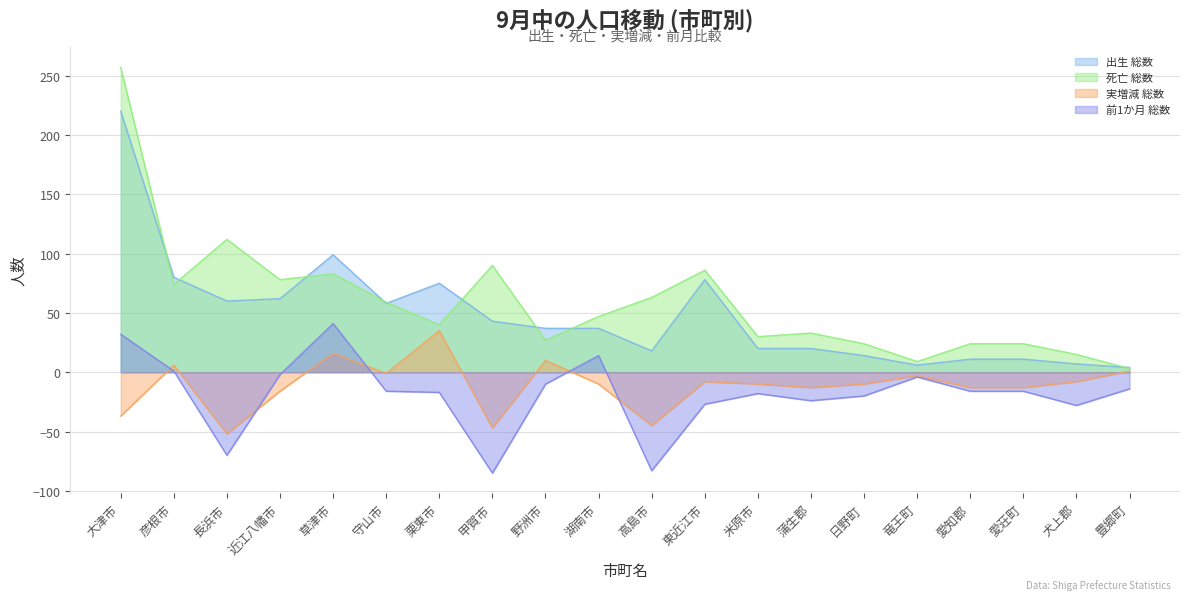

What is the sum of all 出生 総数 values?

960